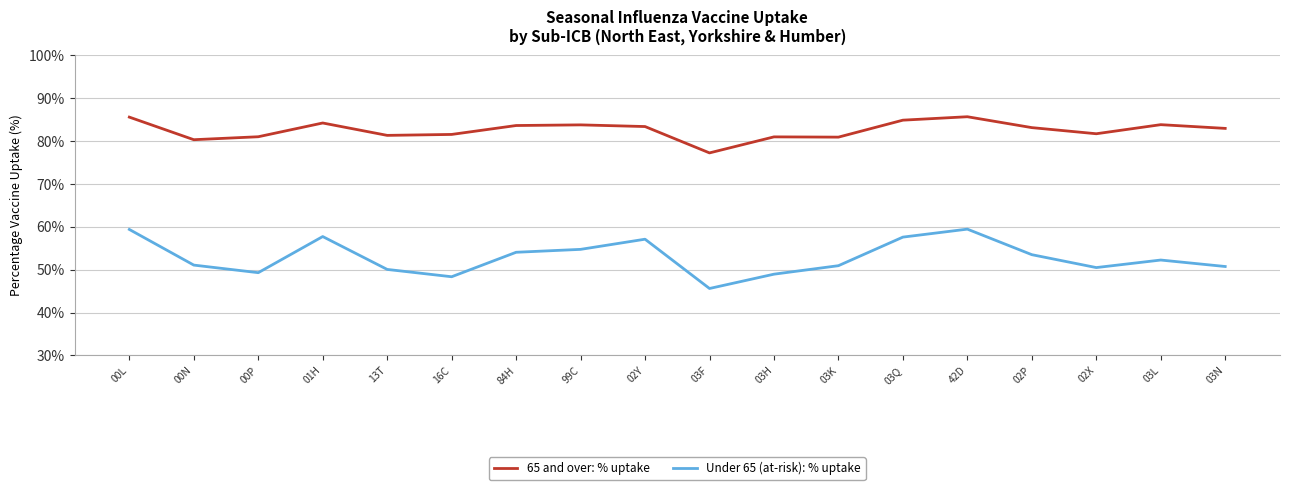

Where is Under 65 (at-risk): % uptake nearest to the value 52?

03L